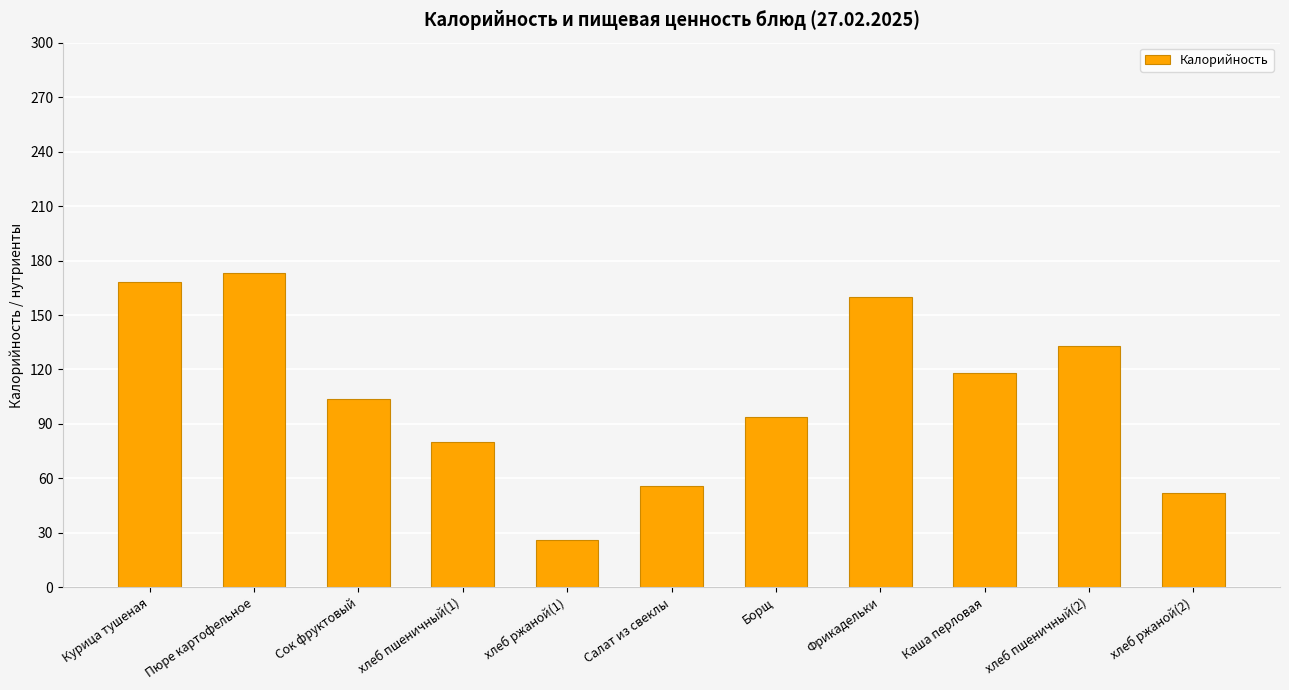

How many bars are there in total?

11